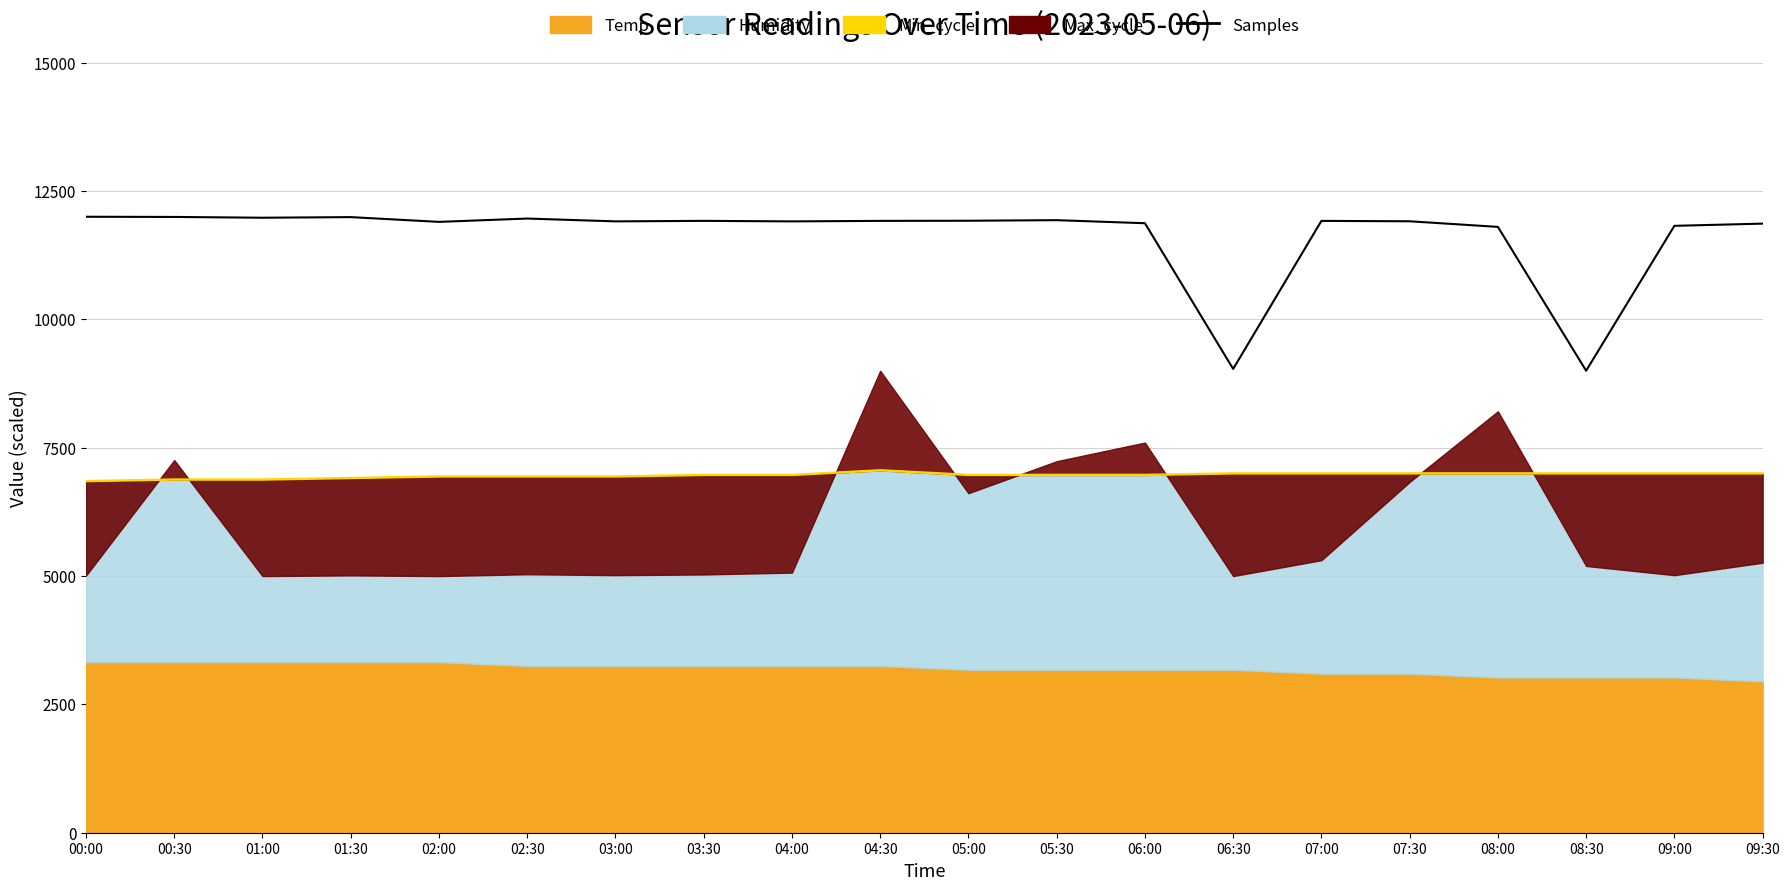

Rank the categories by value from highest to lowest.

00:00, 00:30, 01:30, 01:00, 02:30, 05:30, 05:00, 03:30, 04:30, 07:00, 07:30, 03:00, 04:00, 02:00, 06:00, 09:30, 09:00, 08:00, 06:30, 08:30